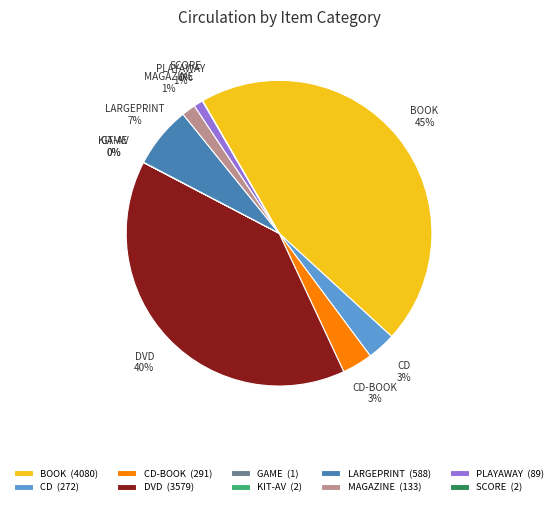

Which has a higher value, BOOK or PLAYAWAY?

BOOK